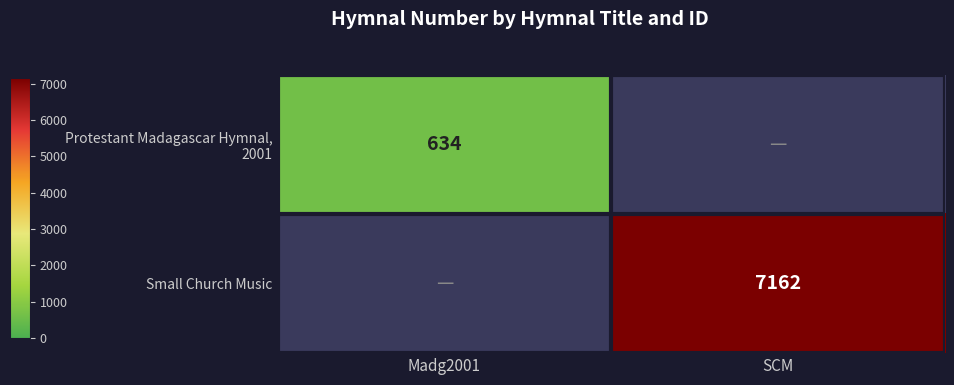

What is the sum of the Small Church Music values at Madg2001 and SCM?

7162